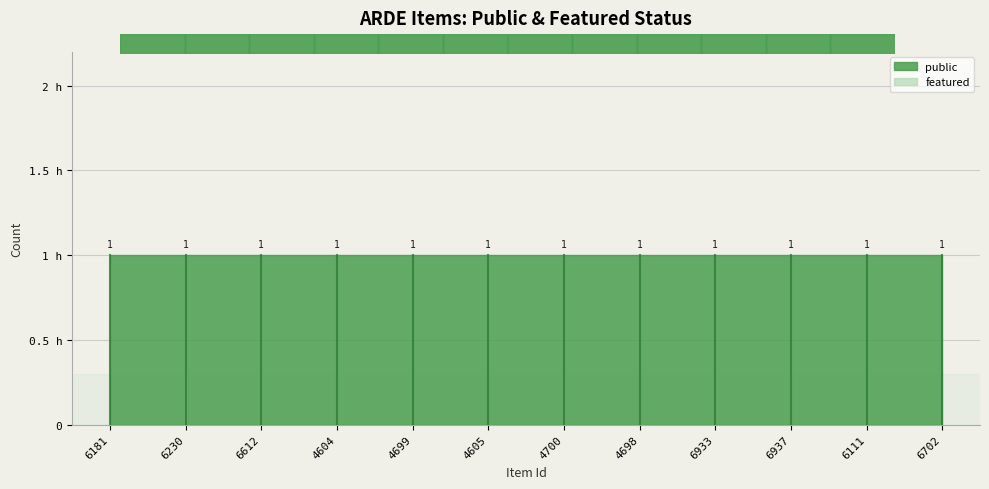

What is the label of the 2nd point from the right?

6111